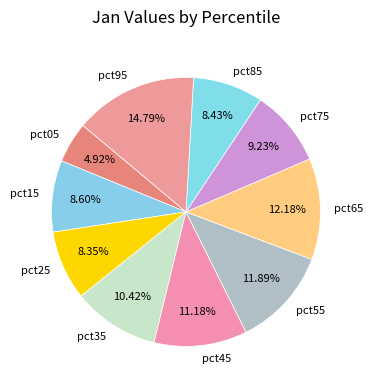

What is the smallest slice in the pie chart?

pct05